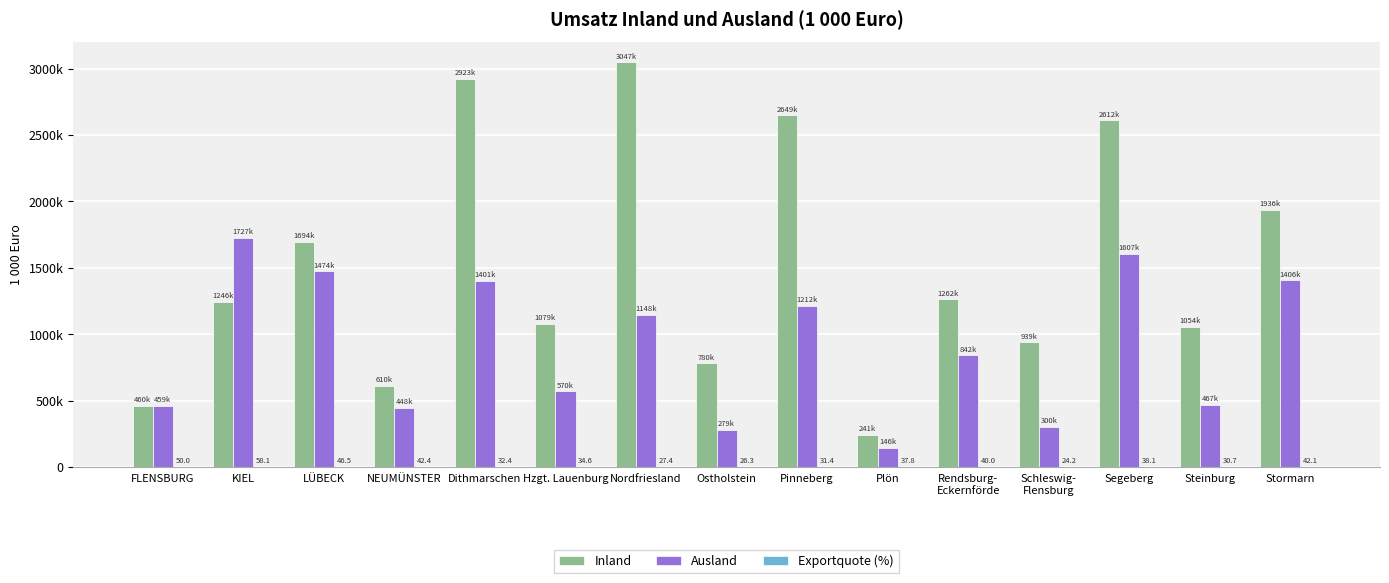

The Exportquote (%) series shows 18.5 at Stormarn. True or false?

False